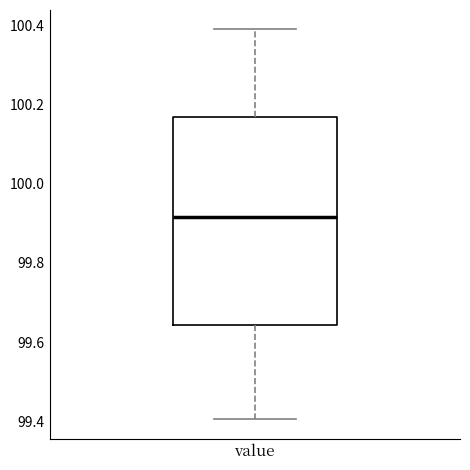

Transcribe this box plot: give where the median line is, the range the box spans, and where the two whiskers end, as read against the y-axis. The values are not printed on the chart, so give them approximately, as read against the axis.

median 99.92, box 99.64 to 100.16, whiskers 99.40 to 100.40